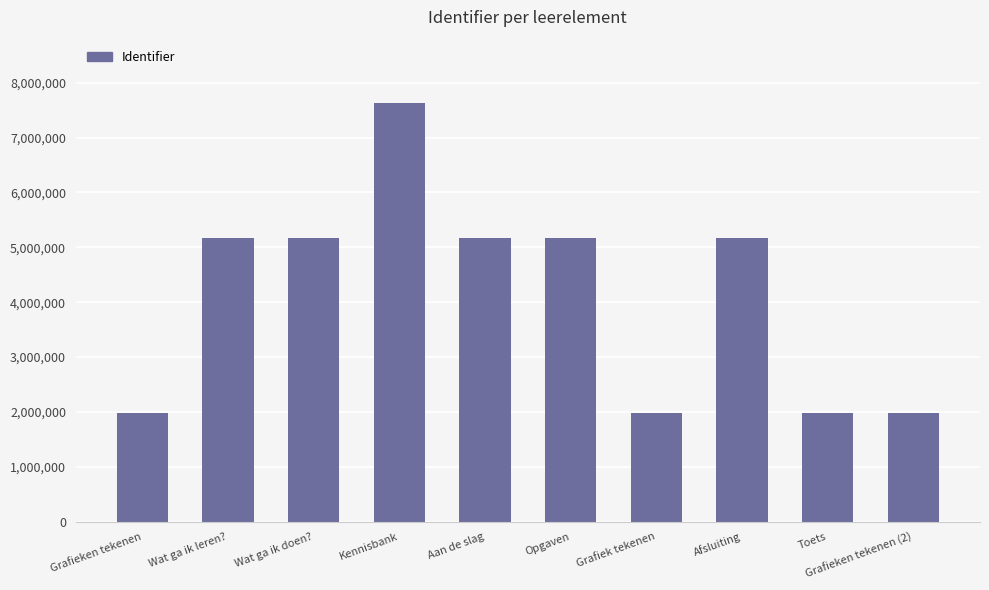

What is the approximate value at Toets?

1979287